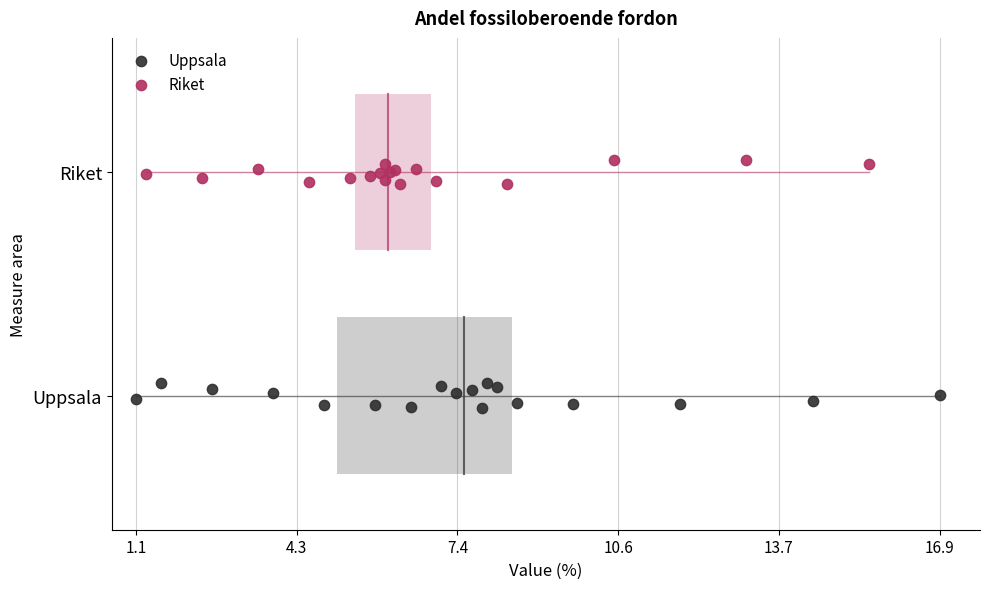

Which series contains the lowest Y value?

Uppsala